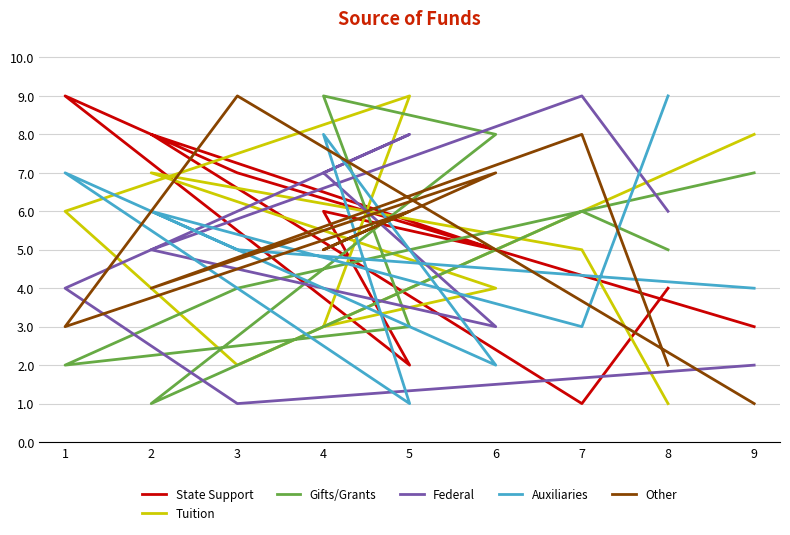

Is the value of State Support at 5 greater than the value of Federal at 1?

No